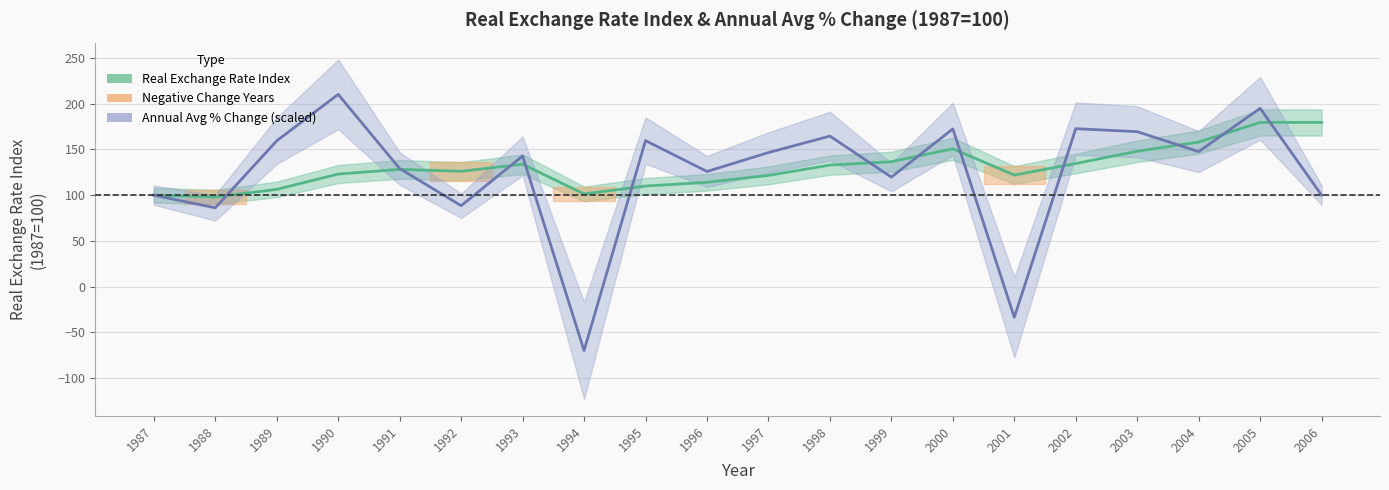

Where is the first local maximum for Real Exchange Rate Index?

1991